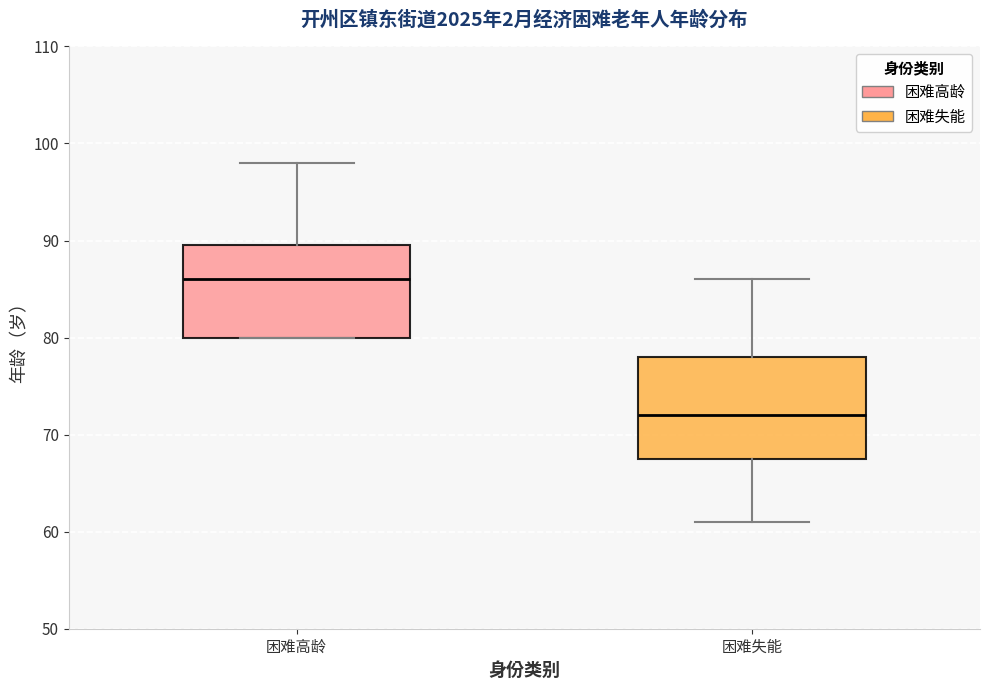

Reading left to right, transcribe this box plot: for each box, give where its median line is, the range the box spans, and where its two whiskers end, as read against the y-axis. The values are not printed on the chart, so give them approximately, as read against the axis.

困难高龄: median 86, box 80 to 90, whiskers 80 to 98
困难失能: median 72, box 68 to 78, whiskers 61 to 86